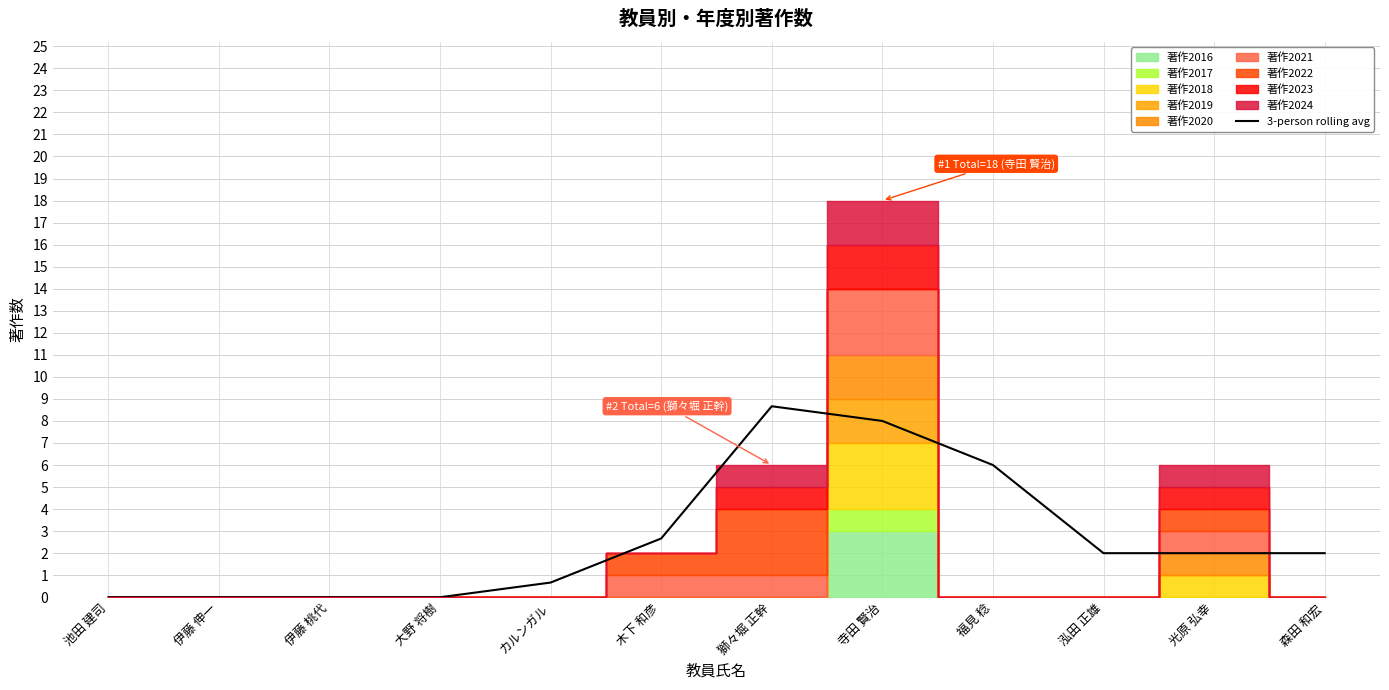

Reading right to left, what are all the values shown in this chart?

2.0	2.0	2.0	6.0	8.0	8.7	2.7	0.7	0.0	0.0	0.0	0.0